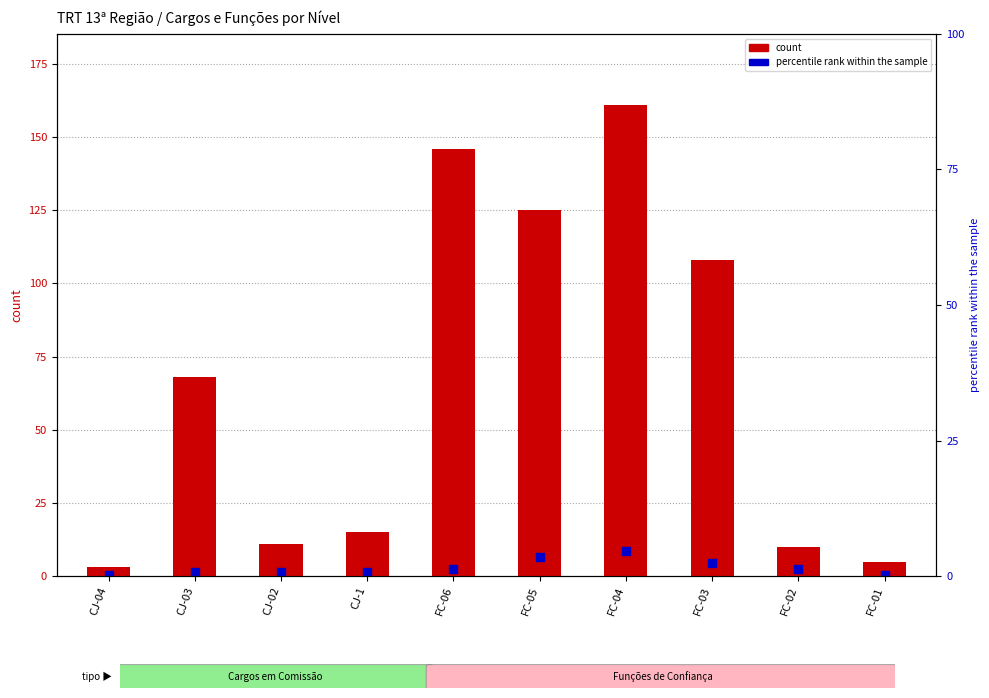

Which has a higher value, CJ-1 or FC-03?

FC-03